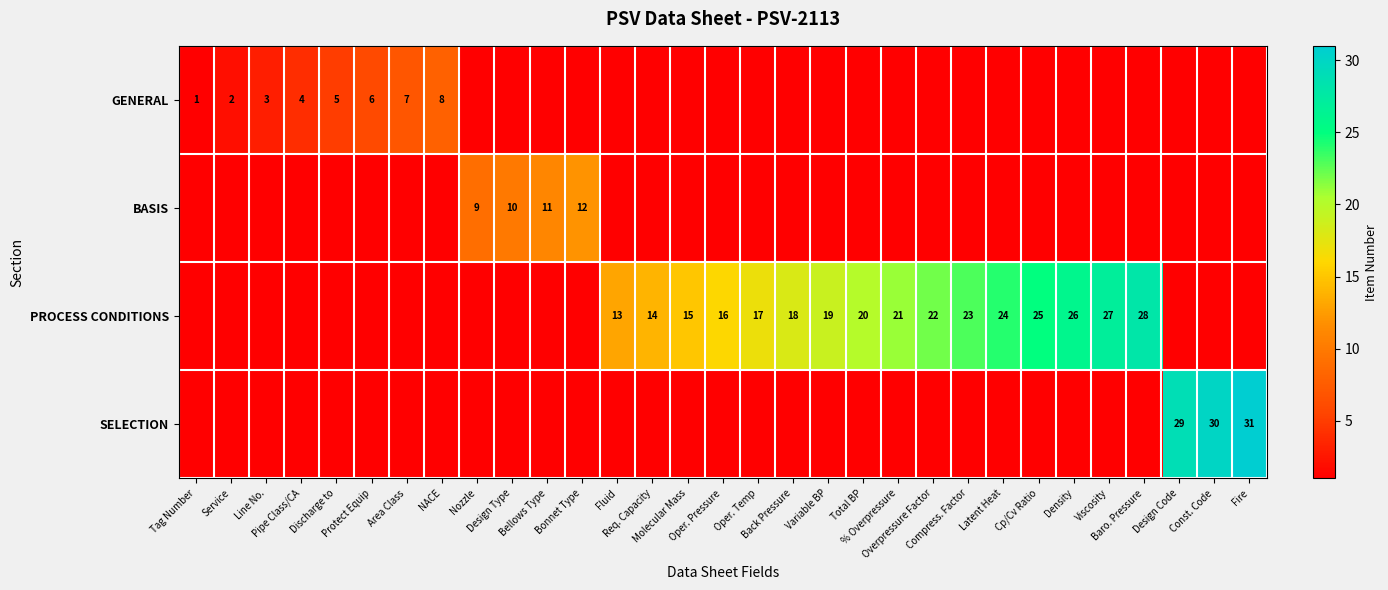

Which category has the highest value in the SELECTION series?

Fire